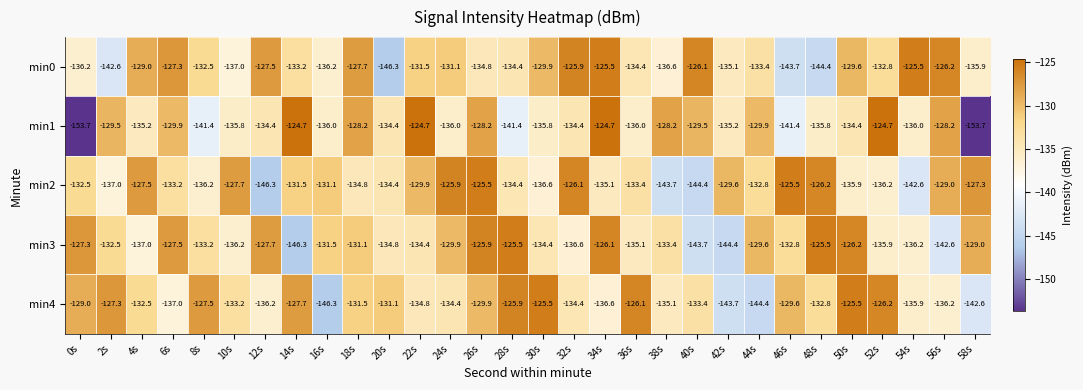

Is it true that min3 equals -126.1 at 34s?

True